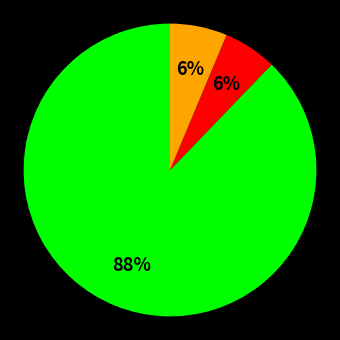

To the nearest percent, what is the difference between the largest and smallest slice percentages?

82%